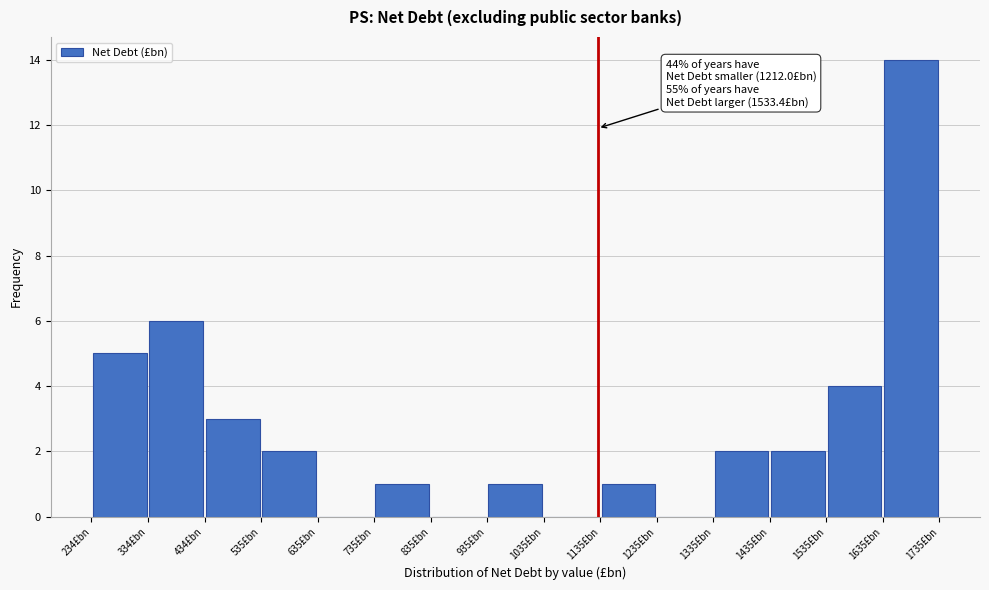

Over which range of the x-axis is the bar tallest?

1640 to 1740